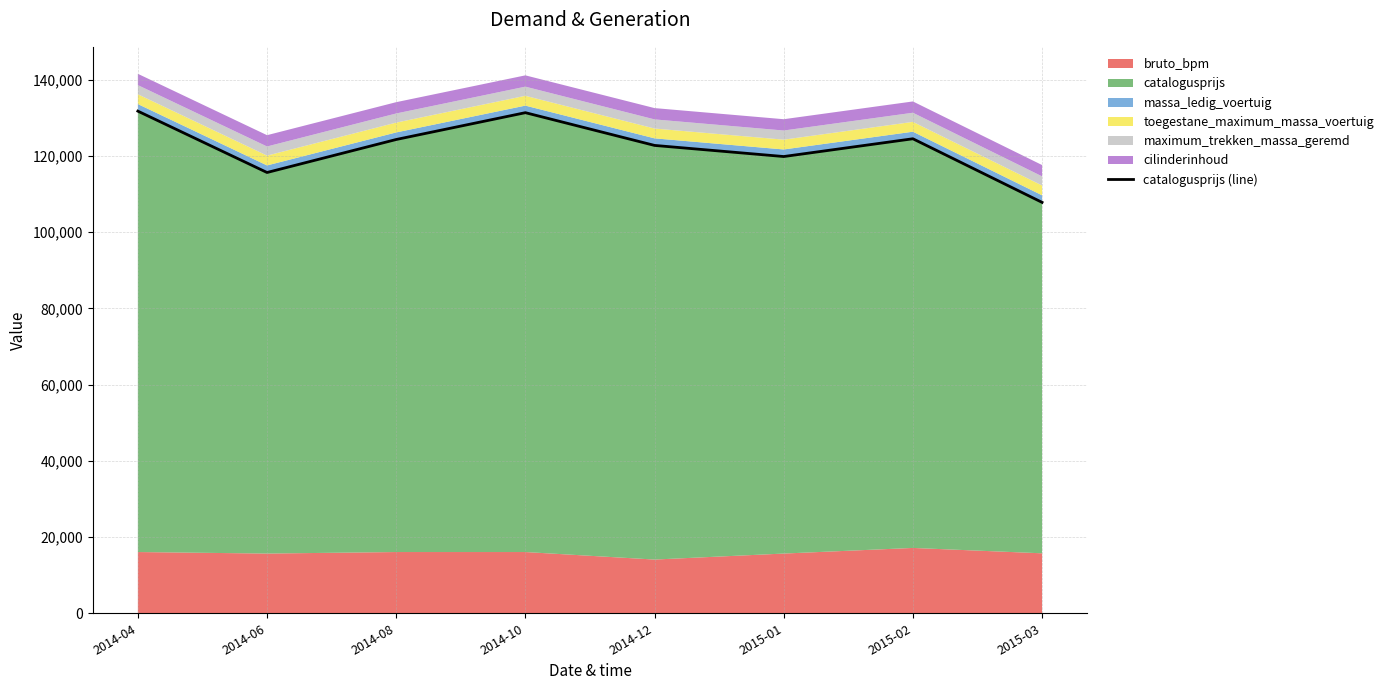

How many points are lower than both their immediate neighbors (excluding endpoints)?

2